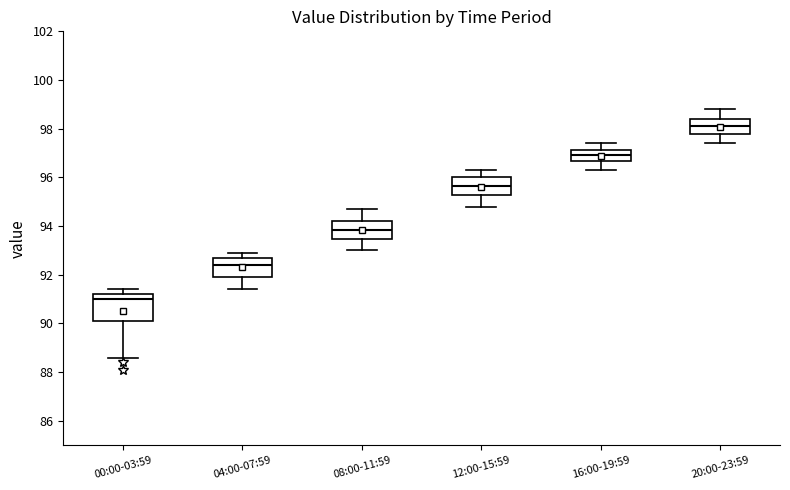

Which box is the tallest, from its lower edge to its upper edge?

00:00-03:59